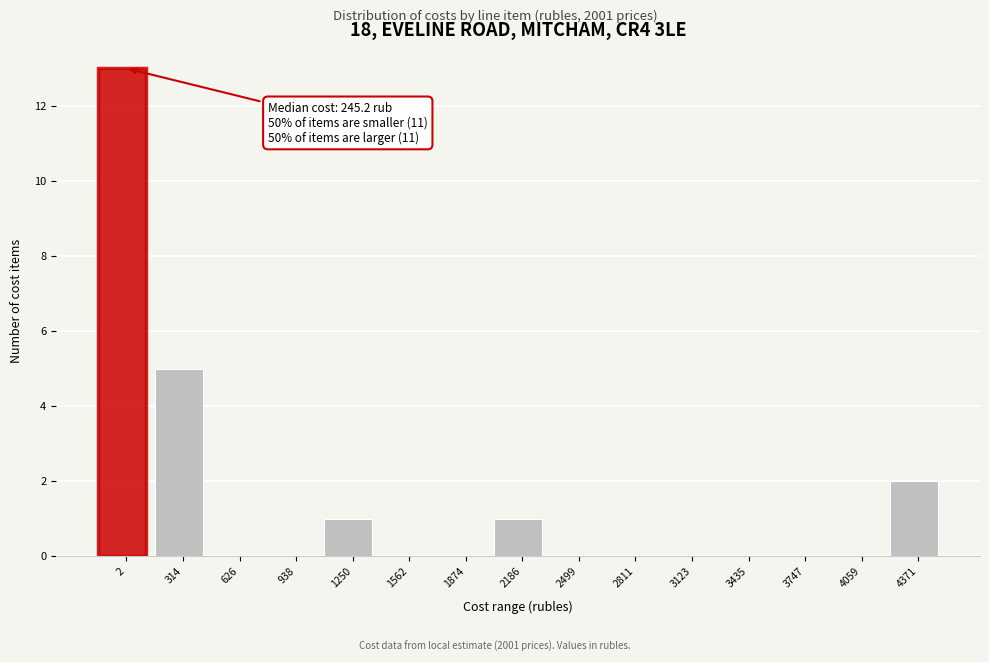

Reading left to right, extract all data points from this chart.

2=13	314=5	626=0	938=0	1250=1	1562=0	1874=0	2186=1	2499=0	2811=0	3123=0	3435=0	3747=0	4059=0	4371=2